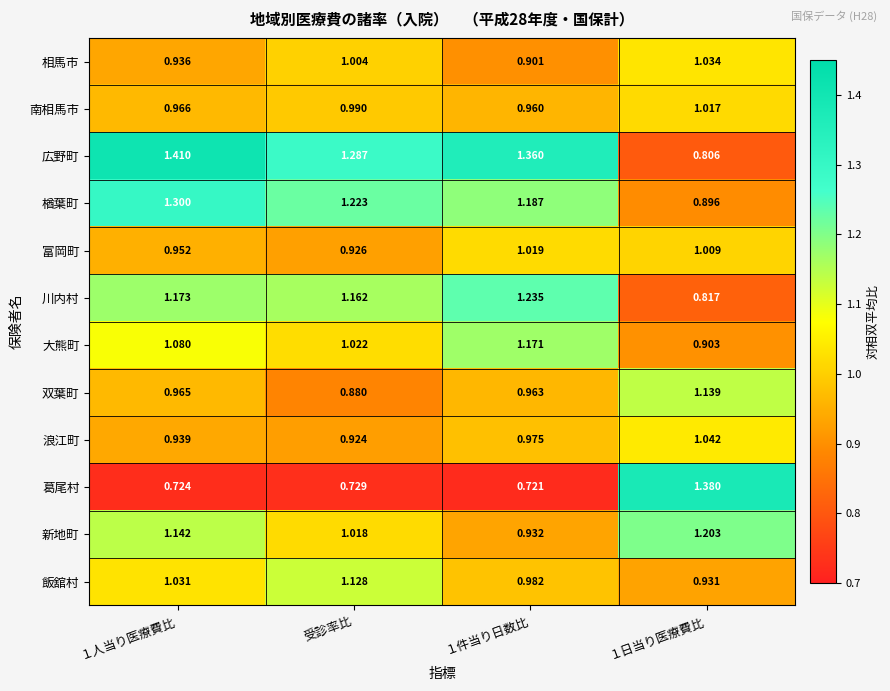

What is the difference between the highest and lowest values at 受診率比?

0.6